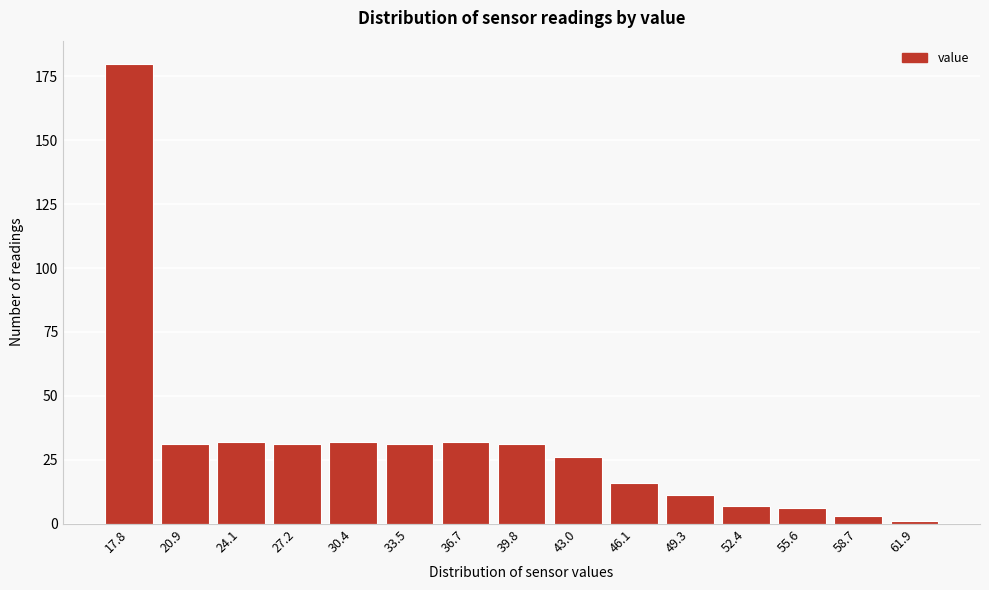

Reading left to right, what are all the values shown in this chart?

17.8=180	20.9=31	24.1=32	27.2=31	30.4=32	33.5=31	36.7=32	39.8=31	43.0=26	46.1=16	49.3=11	52.4=7	55.6=6	58.7=3	61.9=1